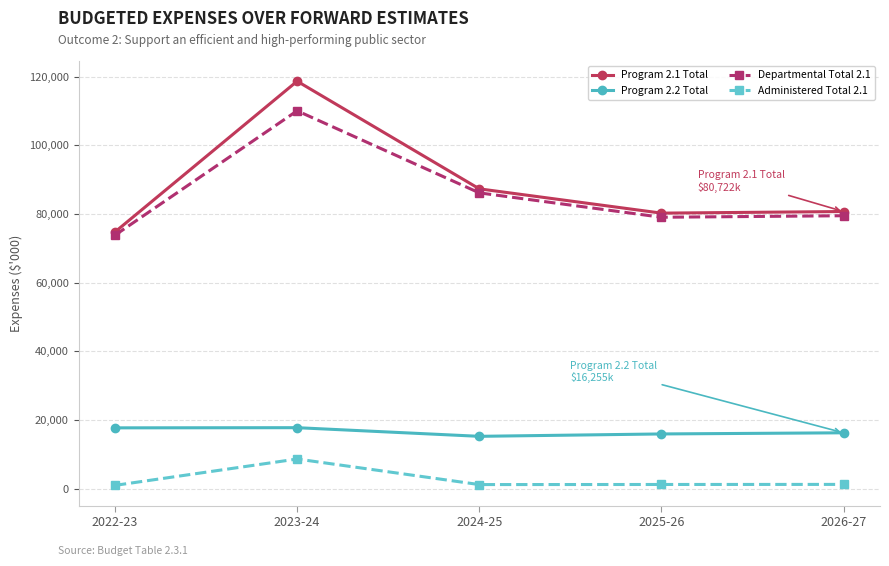

At how many categories does at least one series exceed 5240?

5